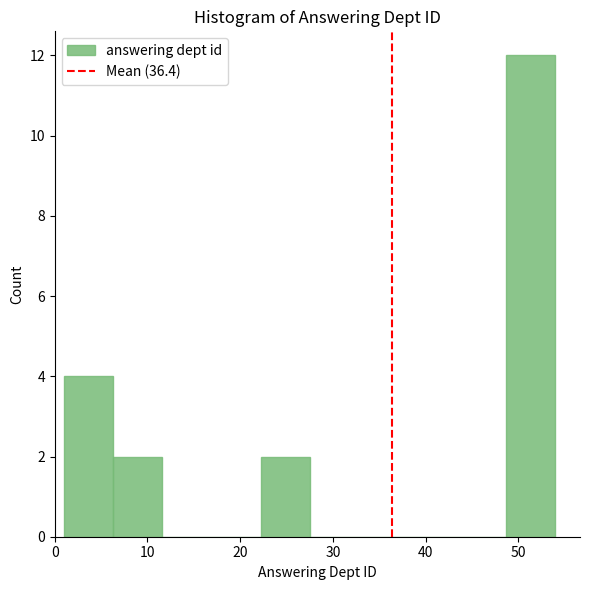

What is the height of the bar covering 48.7 to 54.0 on the x-axis? Neither the bar edges nor the heights are printed on the chart, so give them approximately, as read against the axes.

12